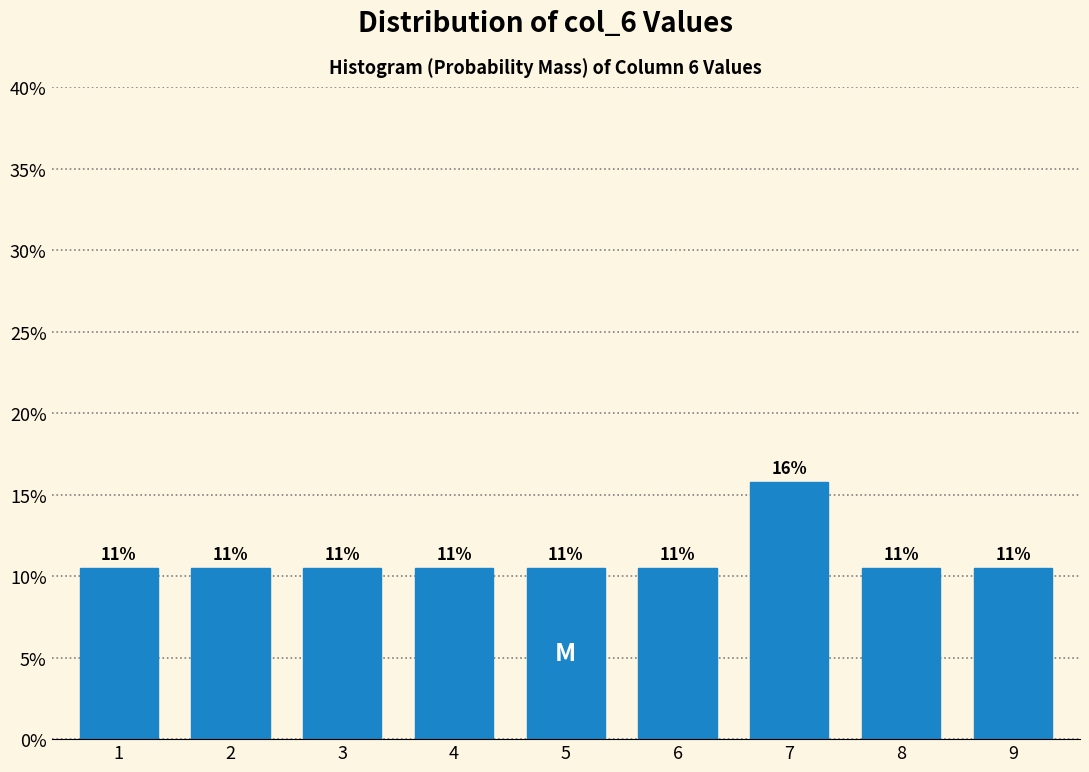

How many bars are there in total?

9